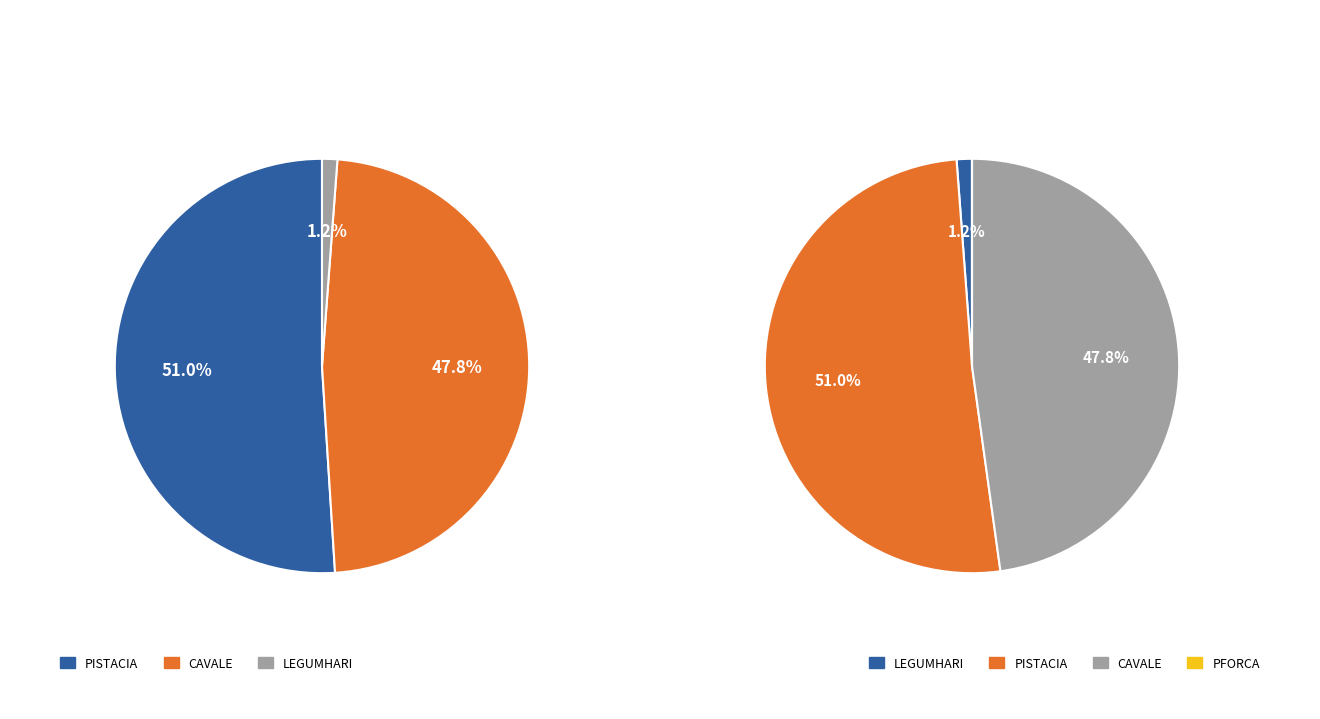

What is the largest slice in the pie chart?

PISTACIA